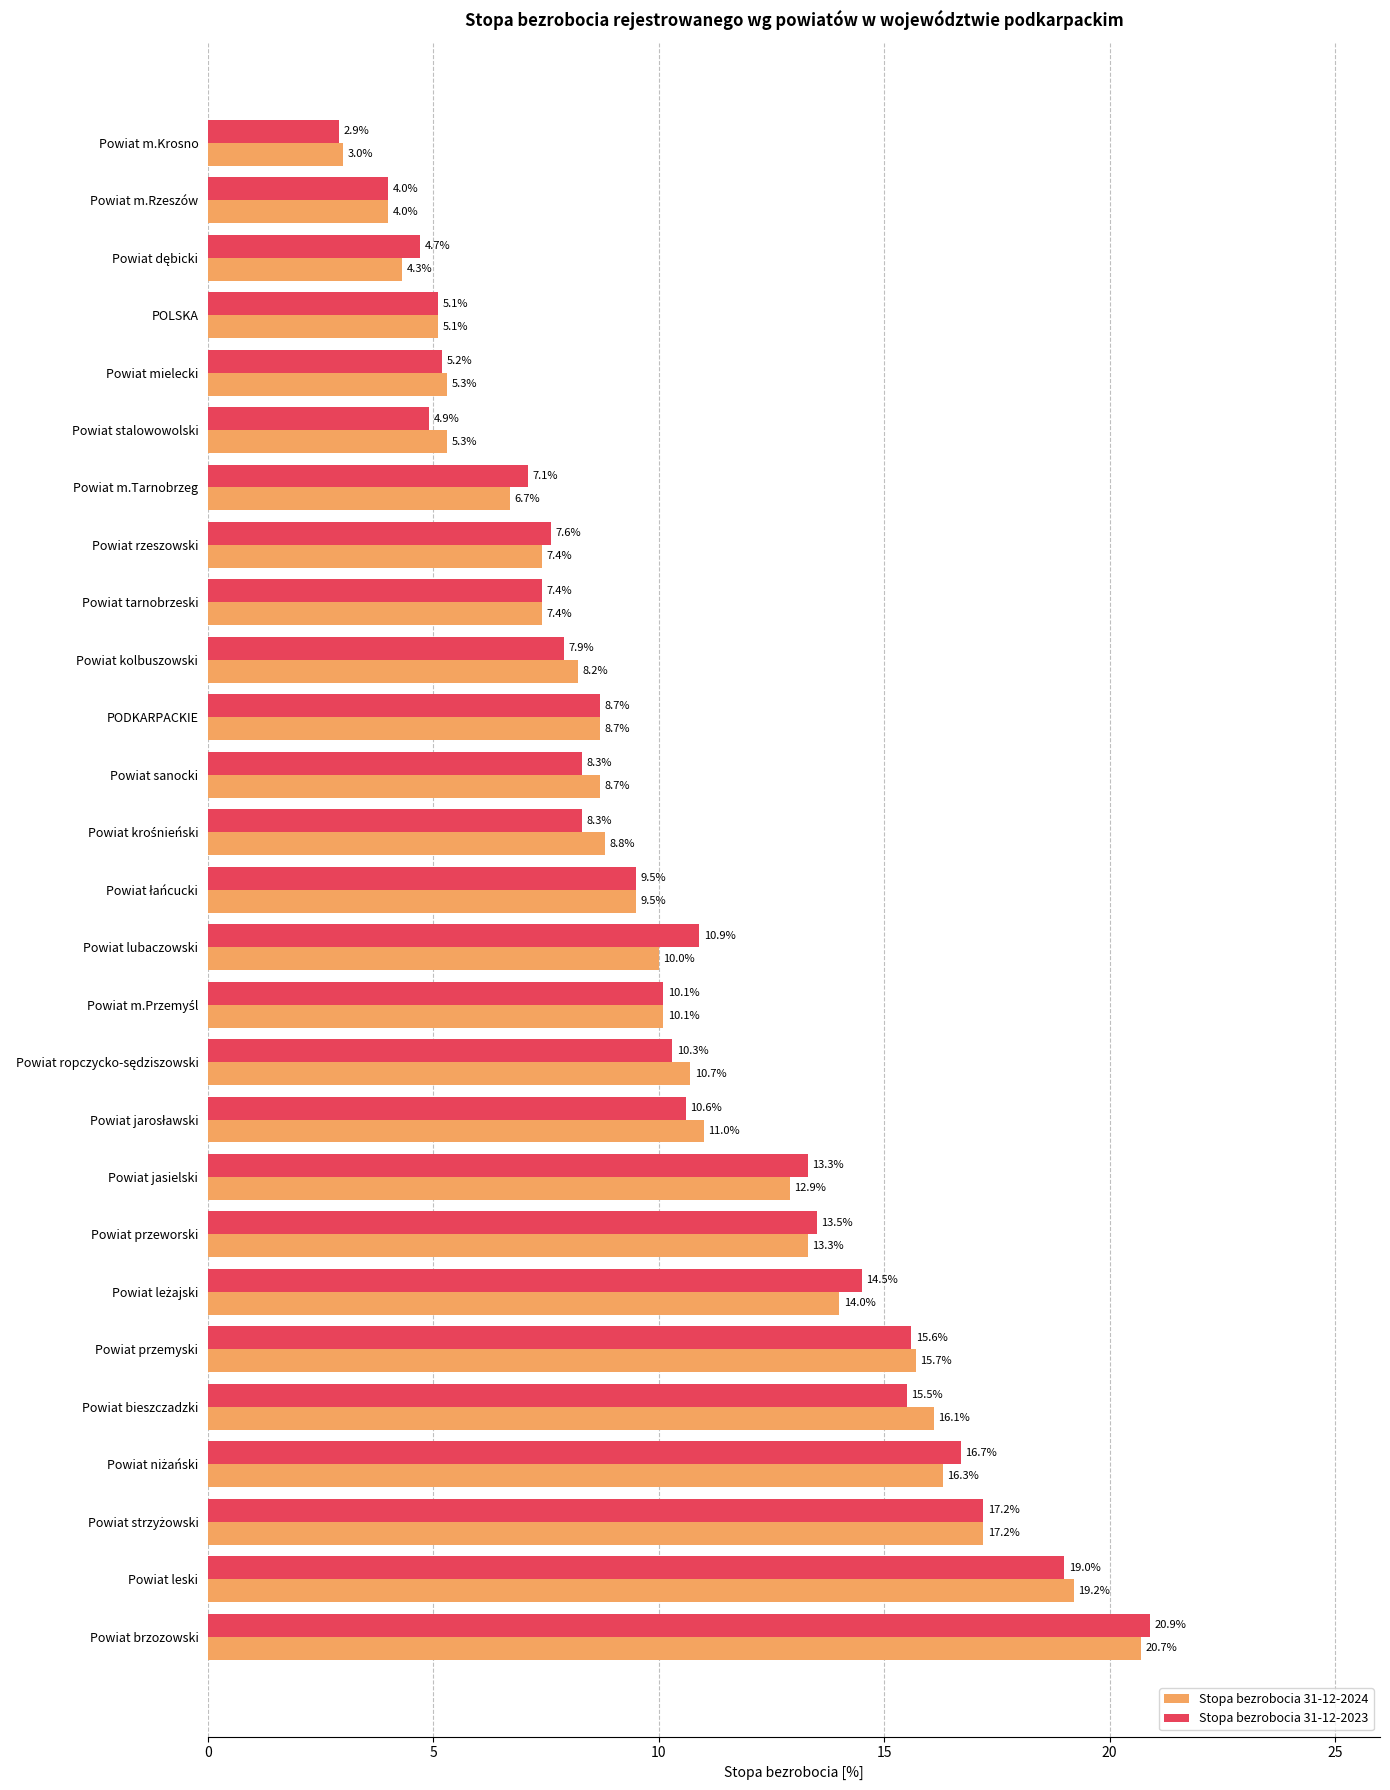

The value of Stopa bezrobocia 31-12-2024 at Powiat jasielski is 9.0. True or false?

False